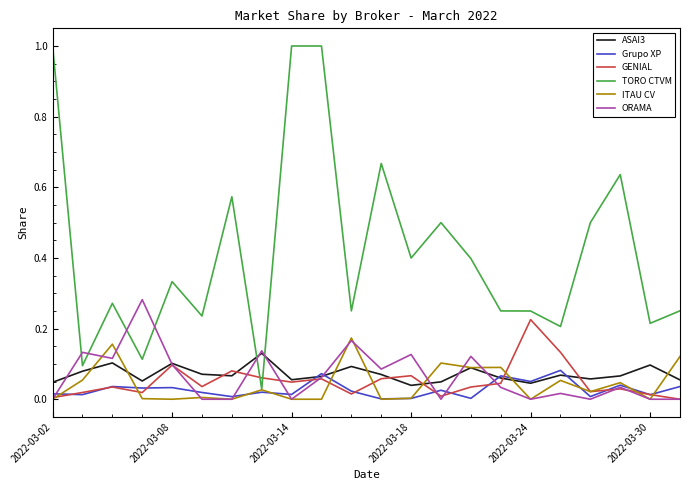

Which series has the largest total across all categories?

TORO CTVM